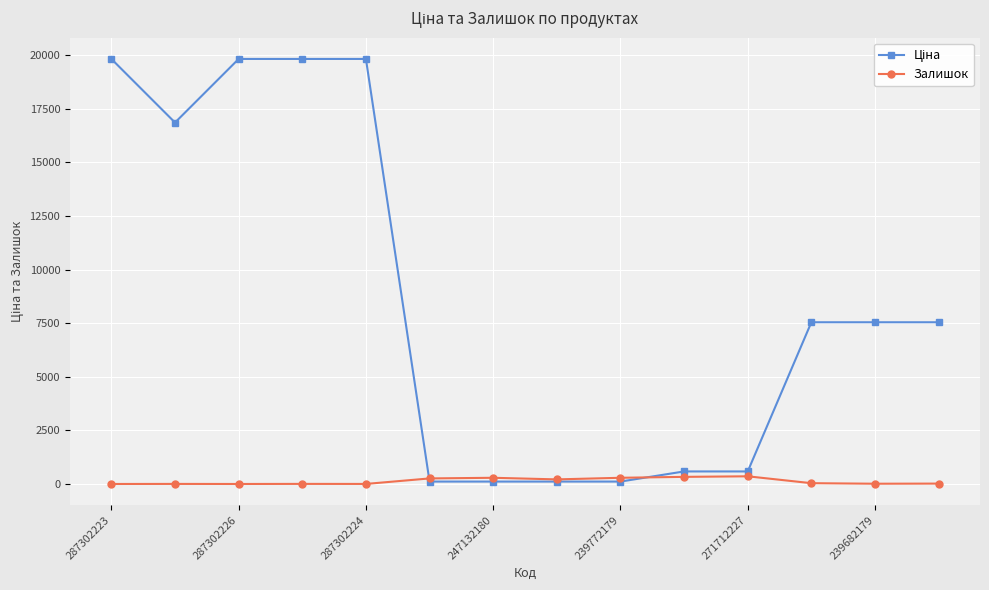

What is the greatest value displayed?

19831.1